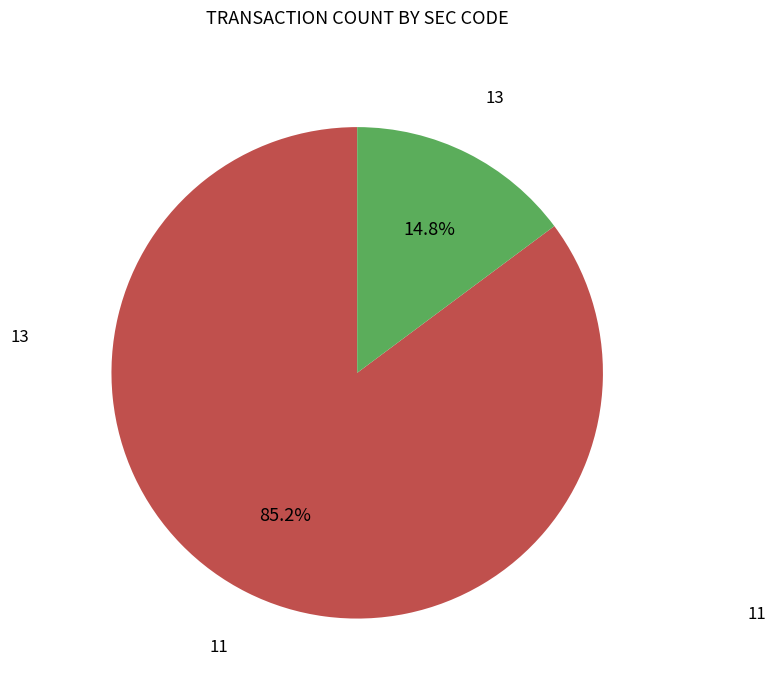

What percentage is the 13 slice, to the nearest percent?

15%